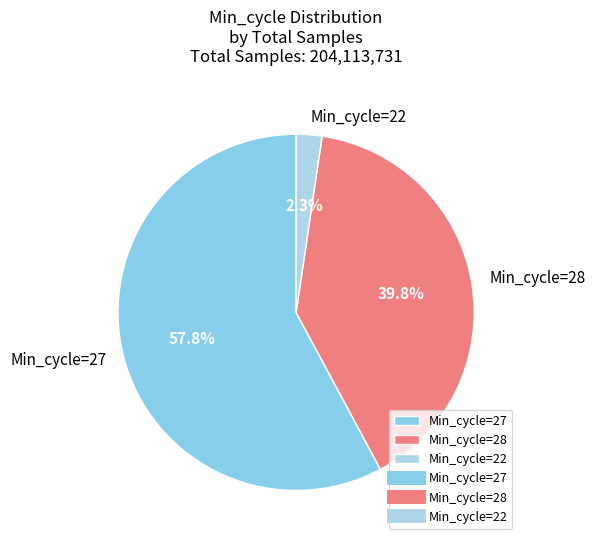

To the nearest percent, what is the difference between the largest and smallest slice percentages?

56%